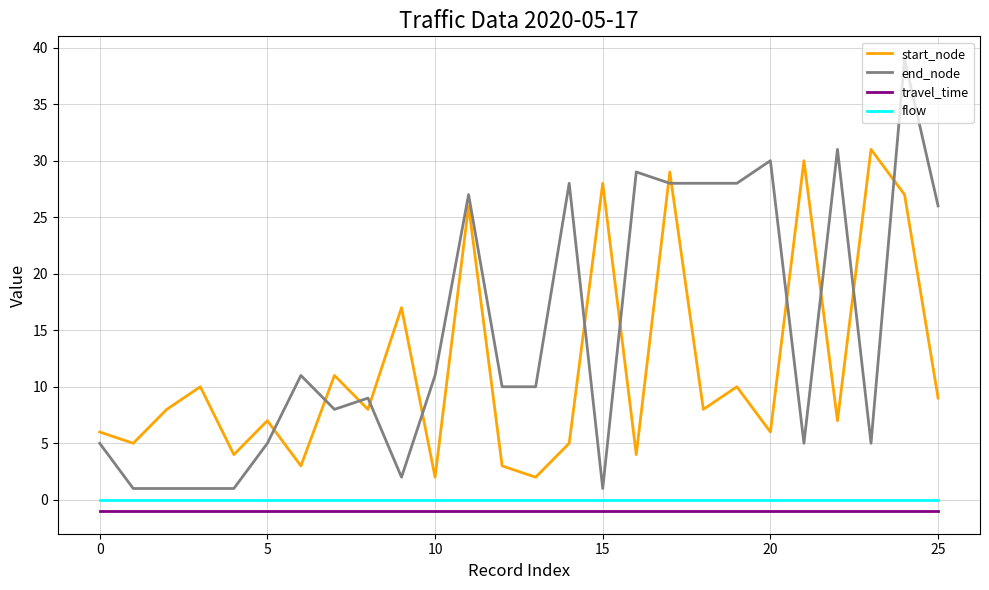

Which series has the largest total across all categories?

end_node